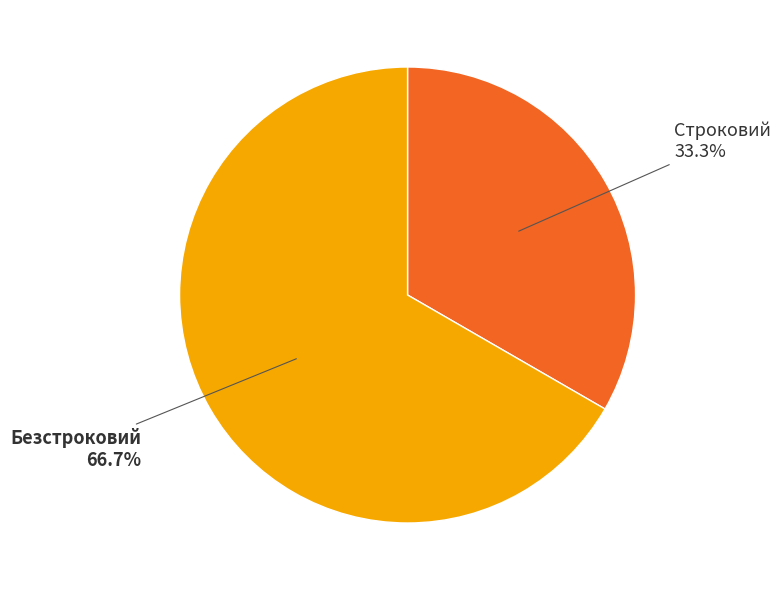

Does any single category account for the majority?

Yes